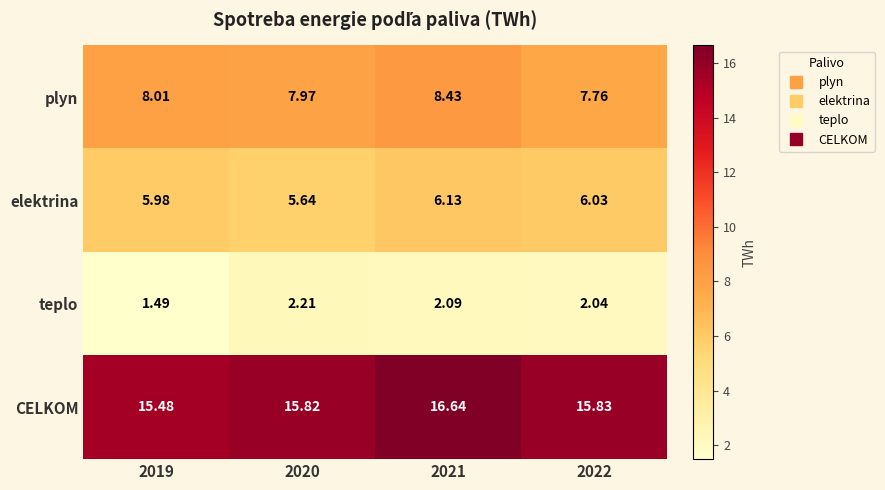

Which series has the largest range (max minus min)?

CELKOM